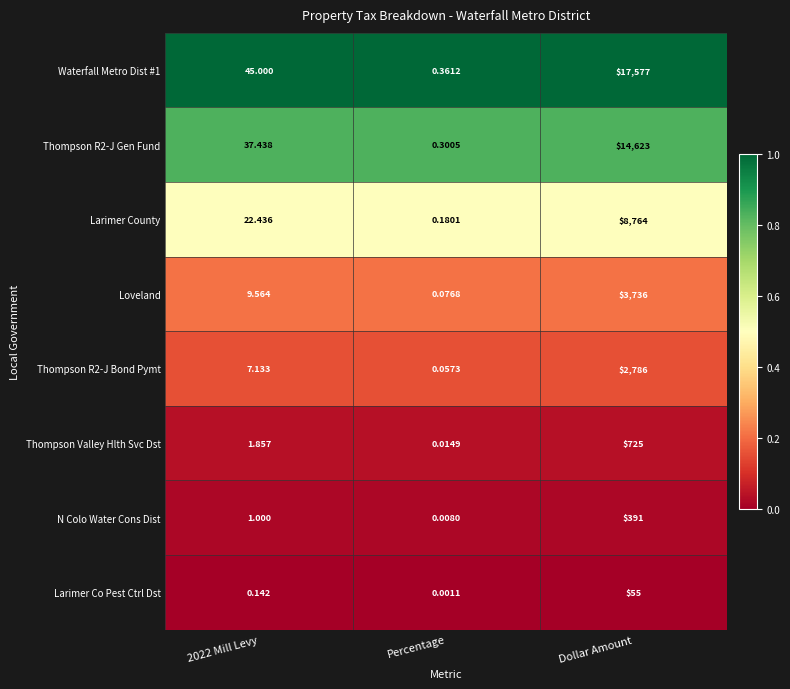

Which label corresponds to the largest value in the chart?

Dollar Amount